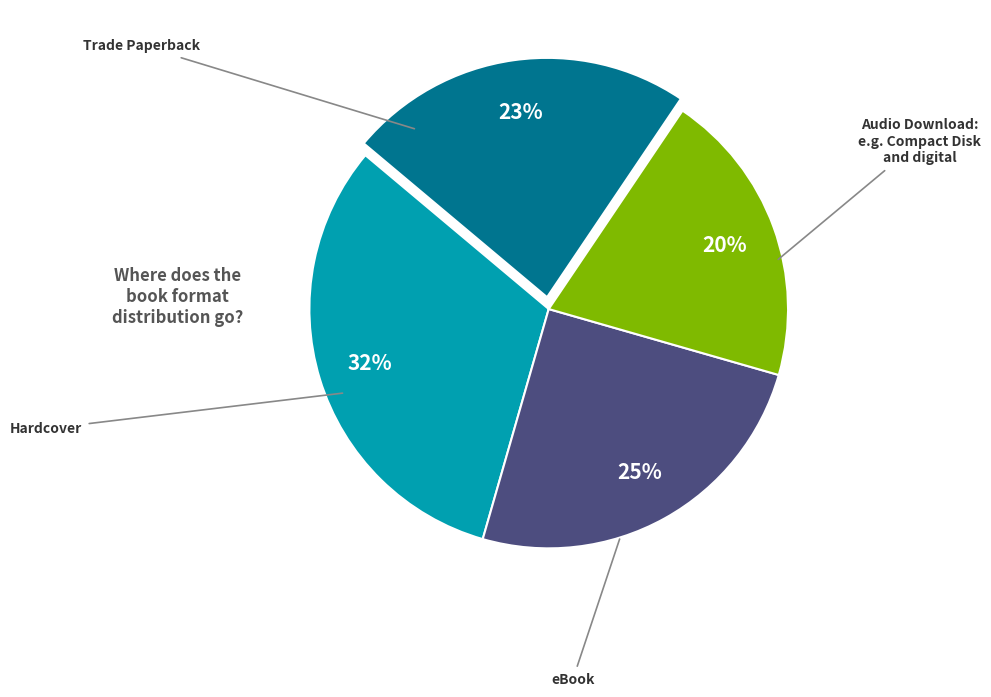

To the nearest percent, what is the difference between the largest and smallest slice percentages?

12%